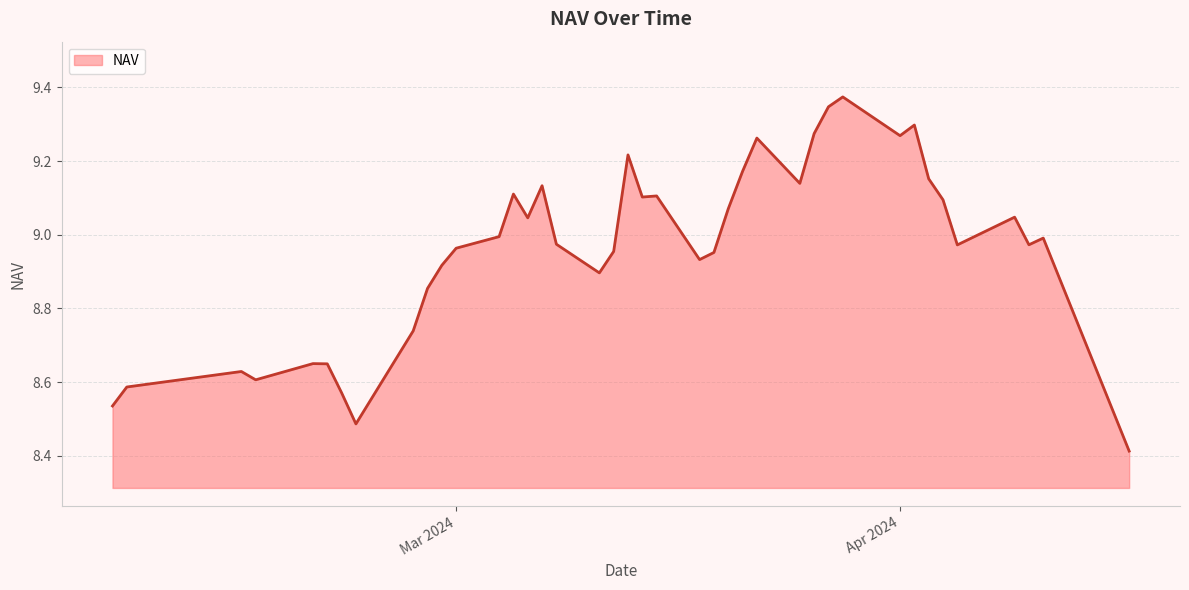

True or false: the data has more than 2 interior local peaks.

True